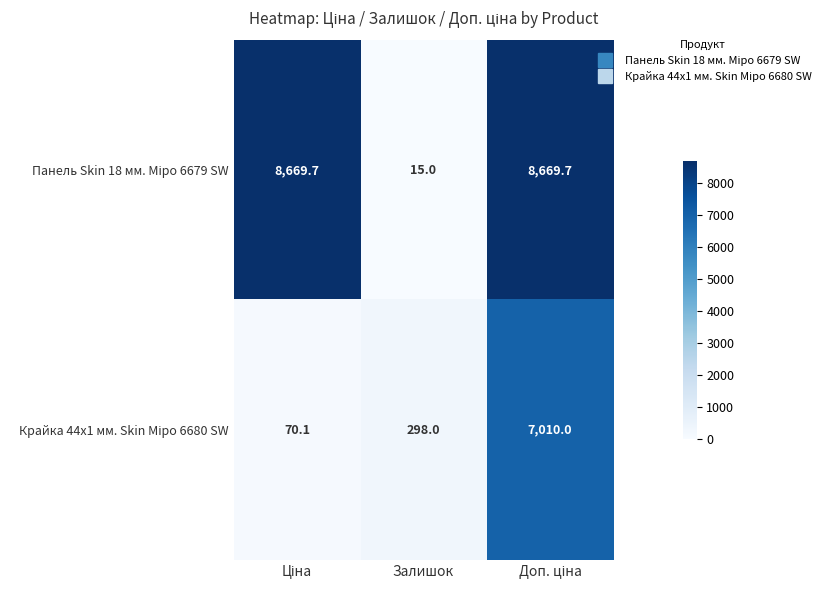

What is the spread (max minus min) of values at Залишок?

283.0